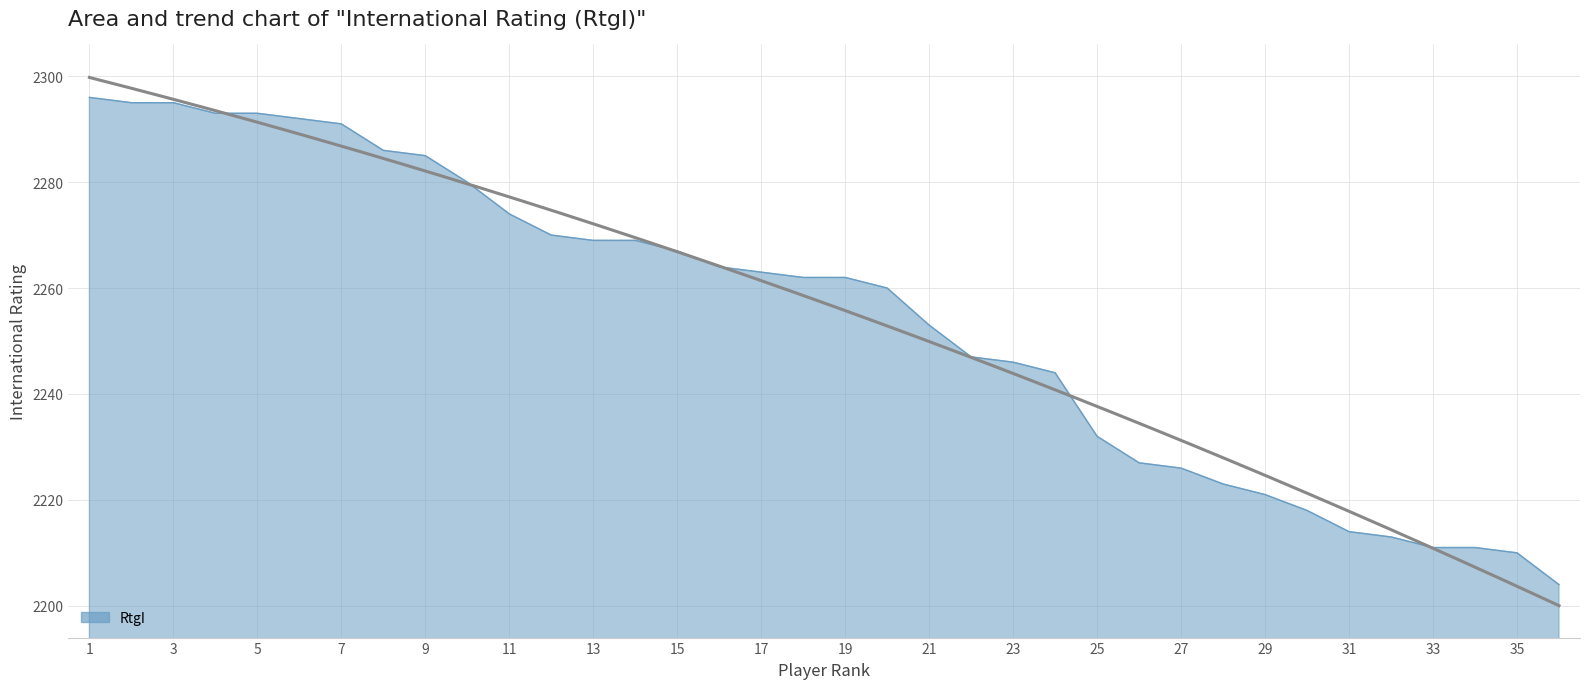

What is the average value?

2255